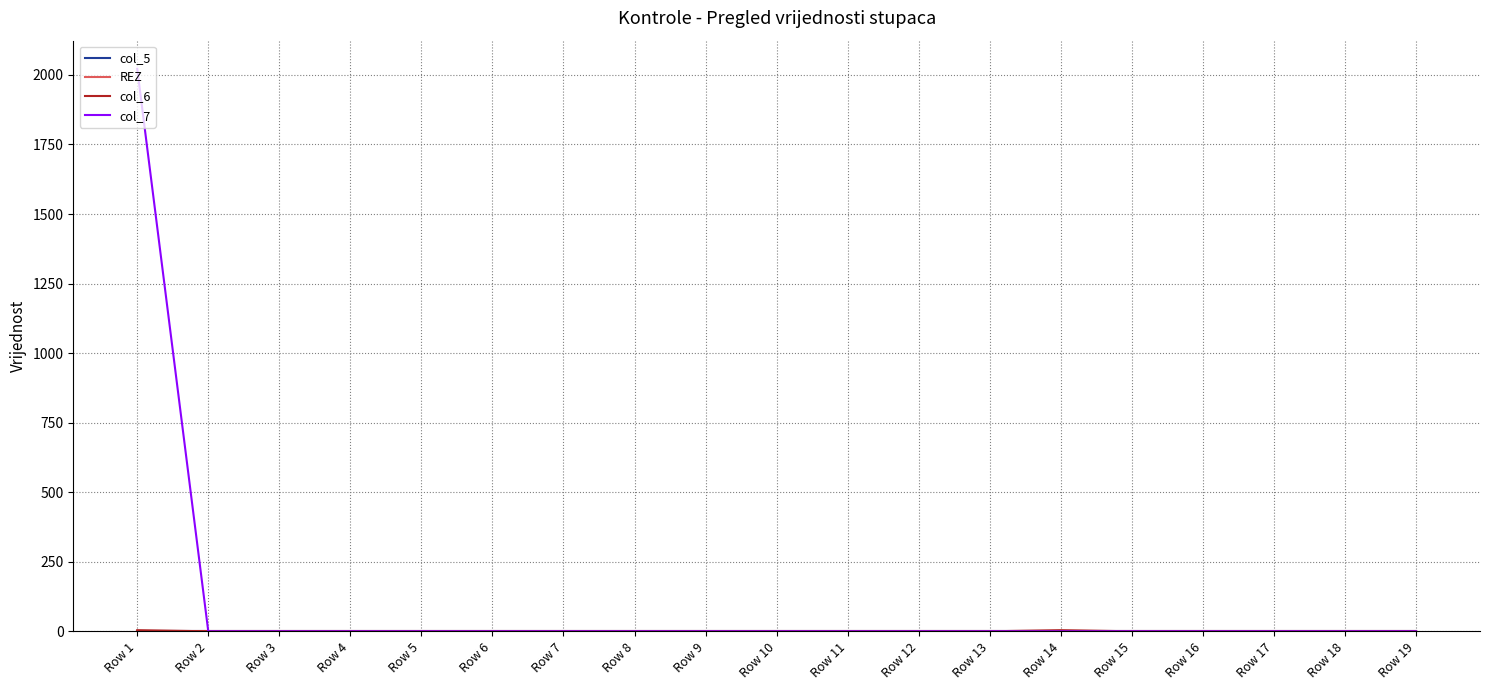

True or false: REZ has a value of 0 at Row 1.

True